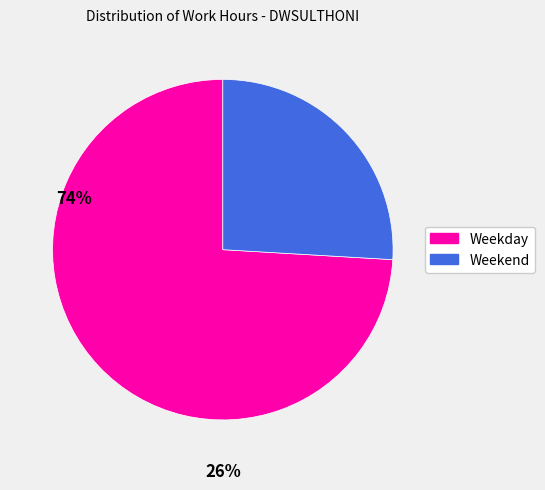

What is the majority slice?

Weekday